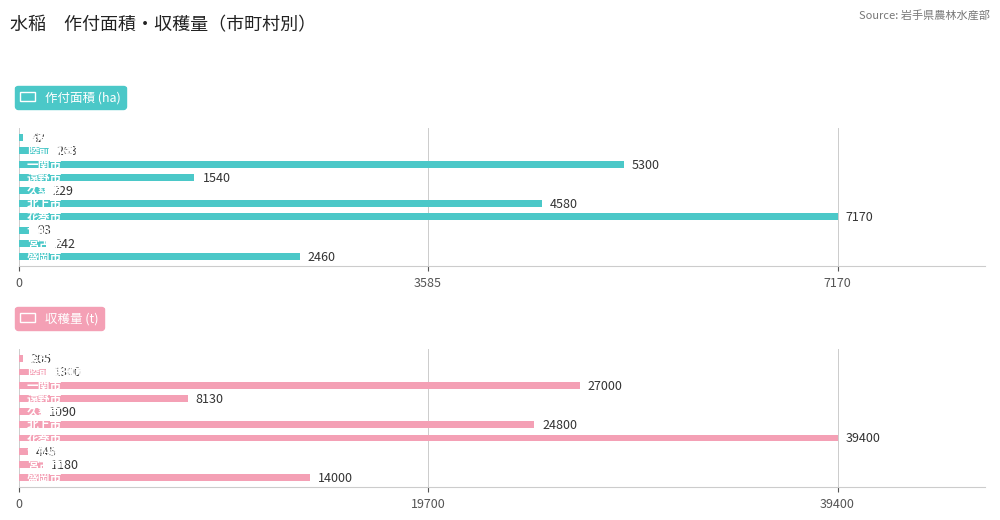

How many bars are there in total?

20